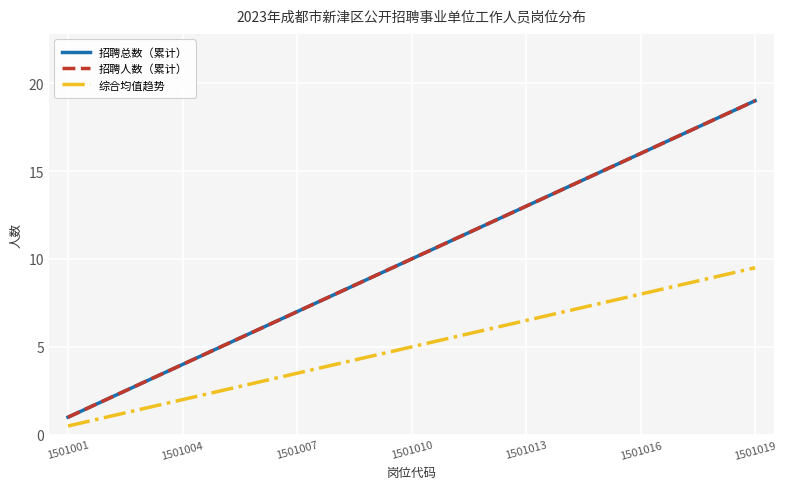

List the series in order of their peak value, highest first.

招聘总数（累计）, 招聘人数（累计）, 综合均值趋势